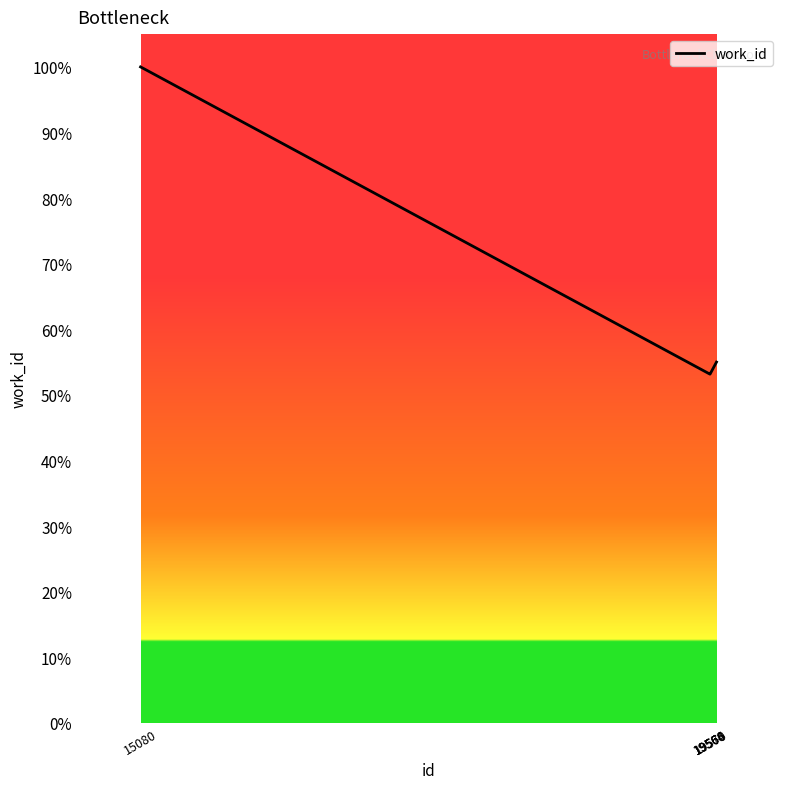

What is the minimum value shown in the chart?

53.2